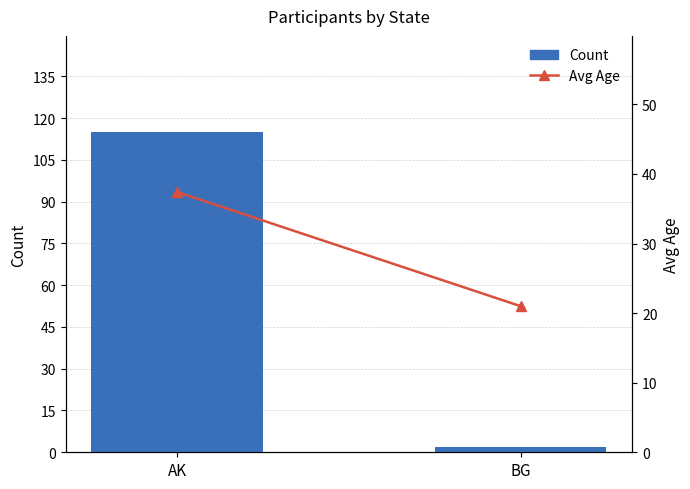

What is the greatest value displayed?

115.0